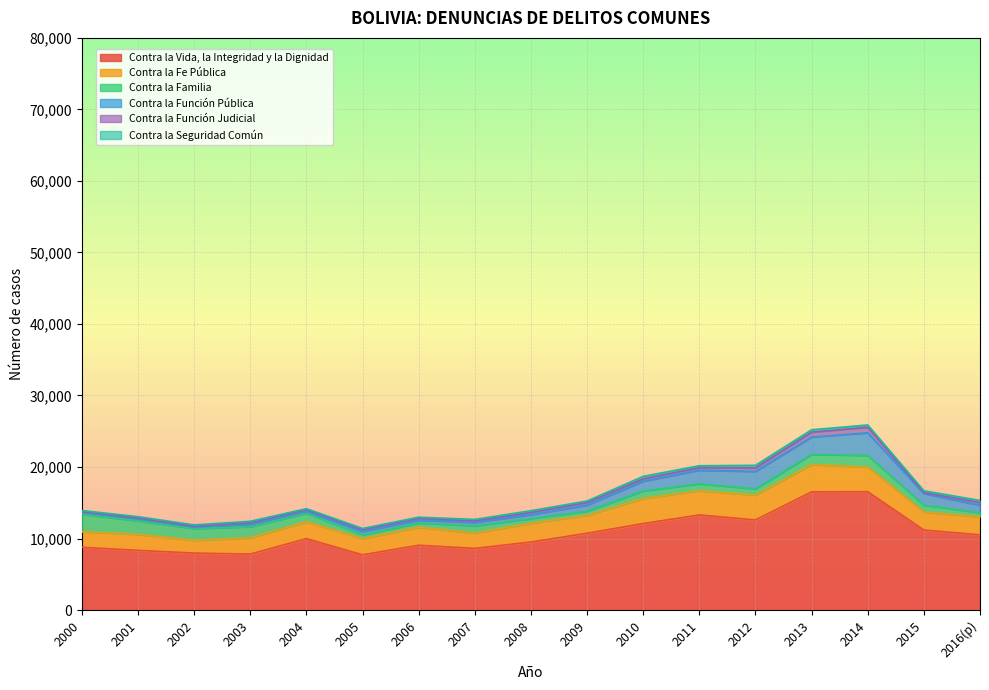

How many lines are shown in the chart?

6